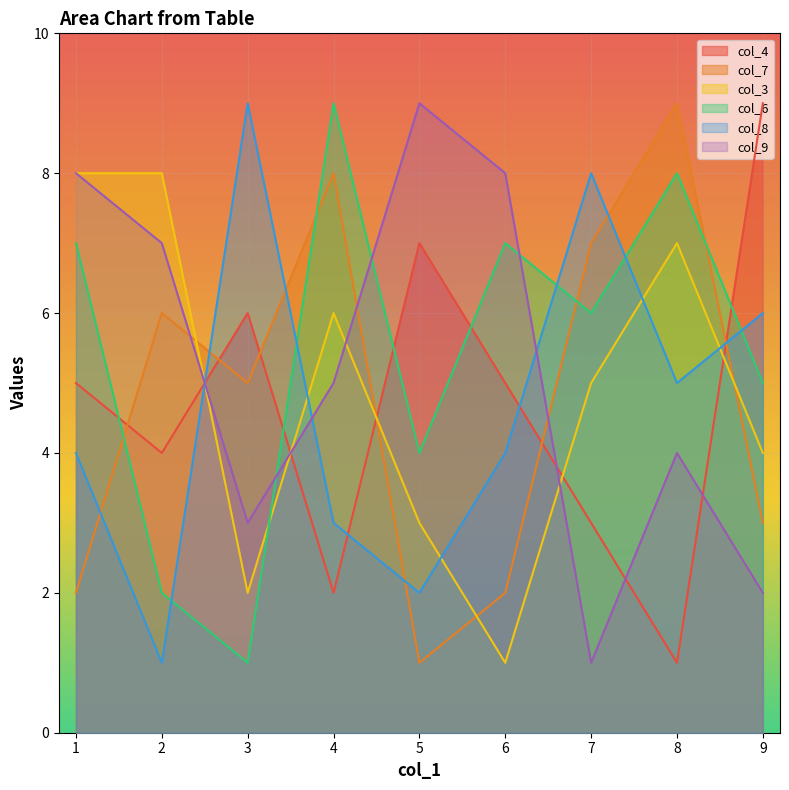

Reading left to right, what are all the values shown in this chart?

col_4: 5	4	6	2	7	5	3	1	9
col_7: 2	6	5	8	1	2	7	9	3
col_3: 8	8	2	6	3	1	5	7	4
col_6: 7	2	1	9	4	7	6	8	5
col_8: 4	1	9	3	2	4	8	5	6
col_9: 8	7	3	5	9	8	1	4	2